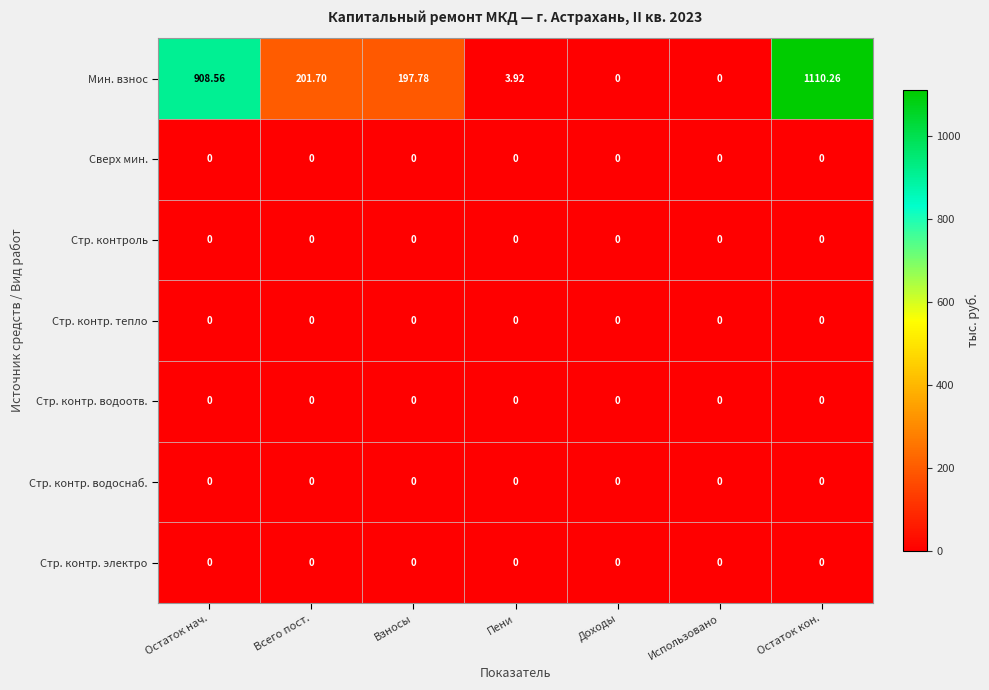

Which label corresponds to the largest value in the chart?

Остаток кон.